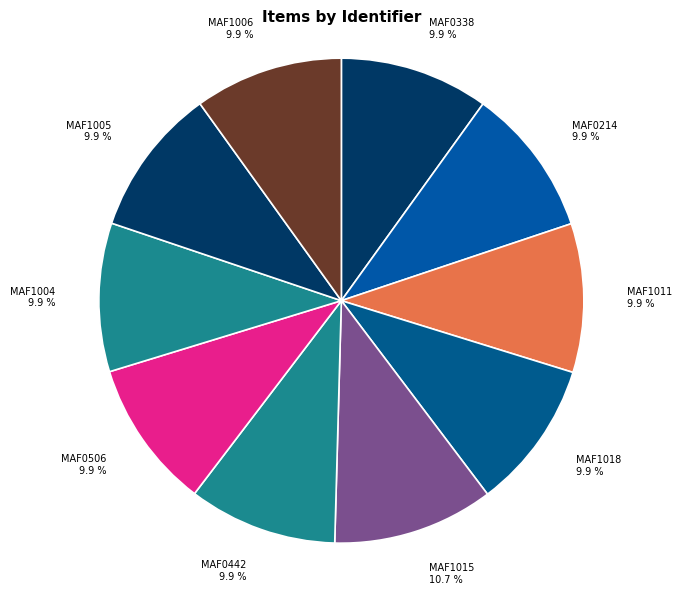

To the nearest percent, what is the combined percentage of MAF1011 and MAF0214?

20%